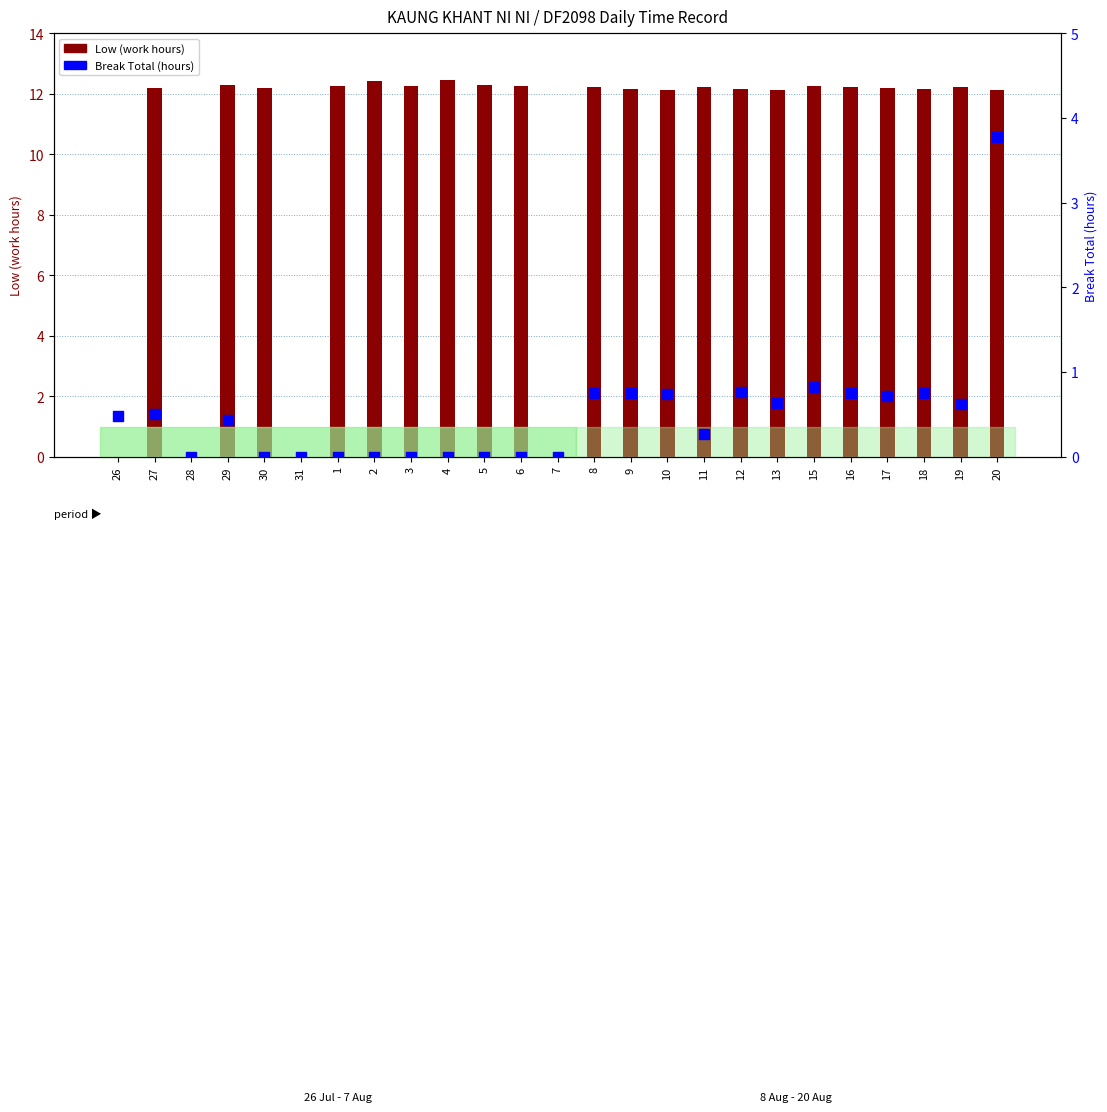

Is the value of Break Total (hours) at 18 greater than the value of Low (work hours) at 15?

No